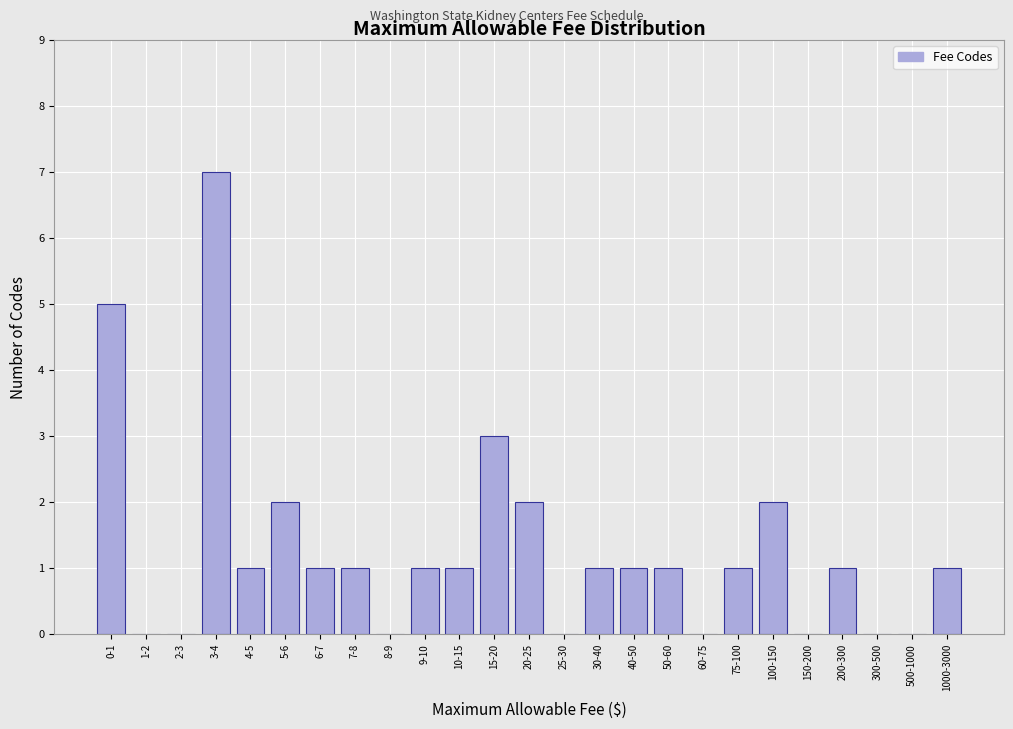

Reading right to left, extract all data points from this chart.

1000-3000=1	500-1000=0	300-500=0	200-300=1	150-200=0	100-150=2	75-100=1	60-75=0	50-60=1	40-50=1	30-40=1	25-30=0	20-25=2	15-20=3	10-15=1	9-10=1	8-9=0	7-8=1	6-7=1	5-6=2	4-5=1	3-4=7	2-3=0	1-2=0	0-1=5